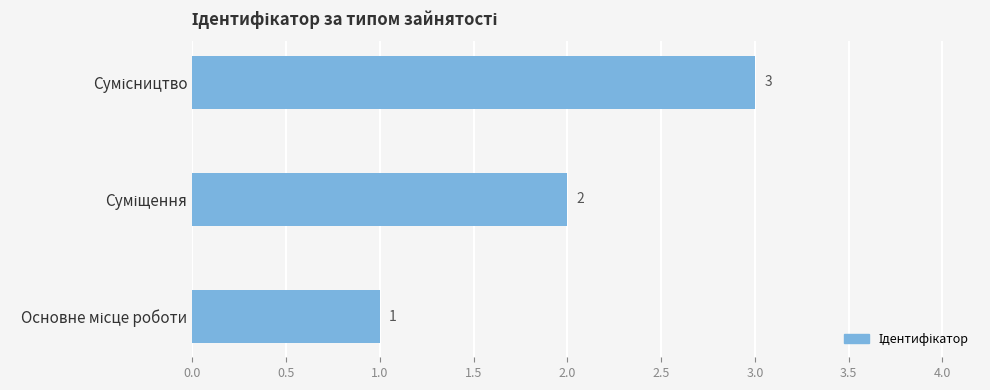

How many values are below 2?

1